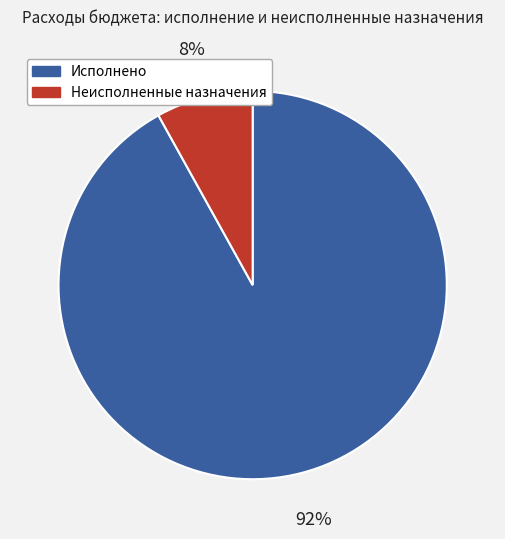

How many slices are in this pie chart?

2